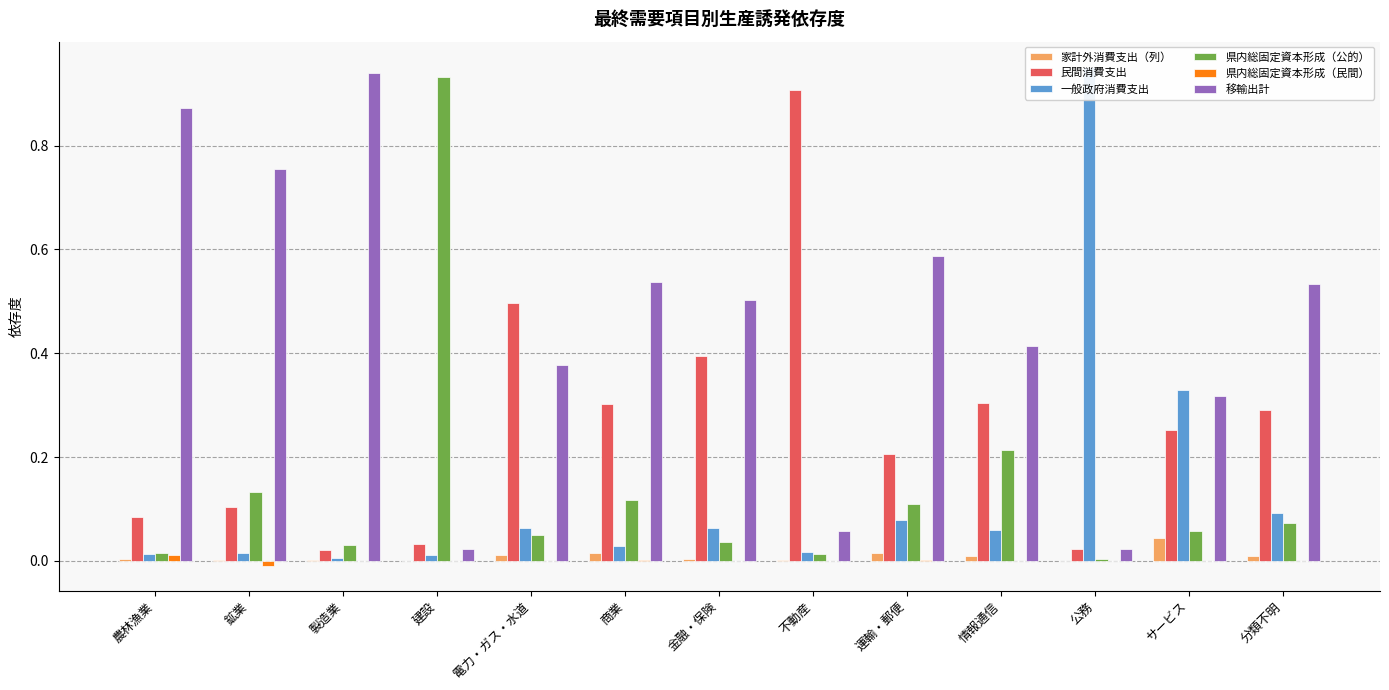

What is the highest value of the 民間消費支出 series?

0.9